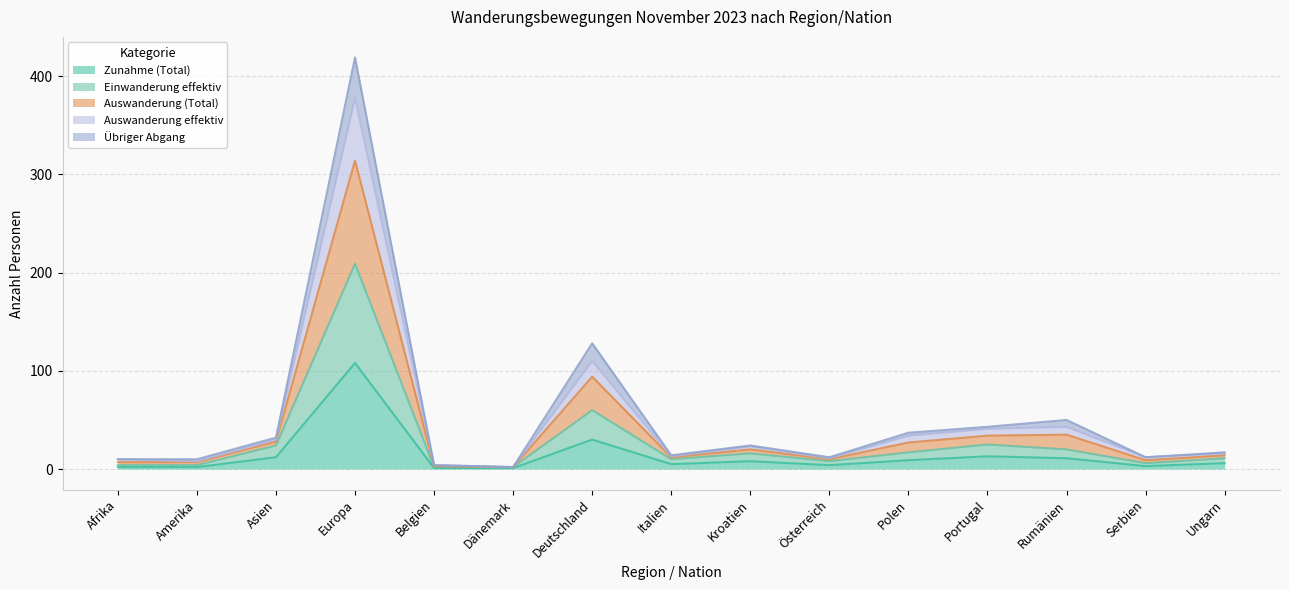

How many lines are shown in the chart?

5